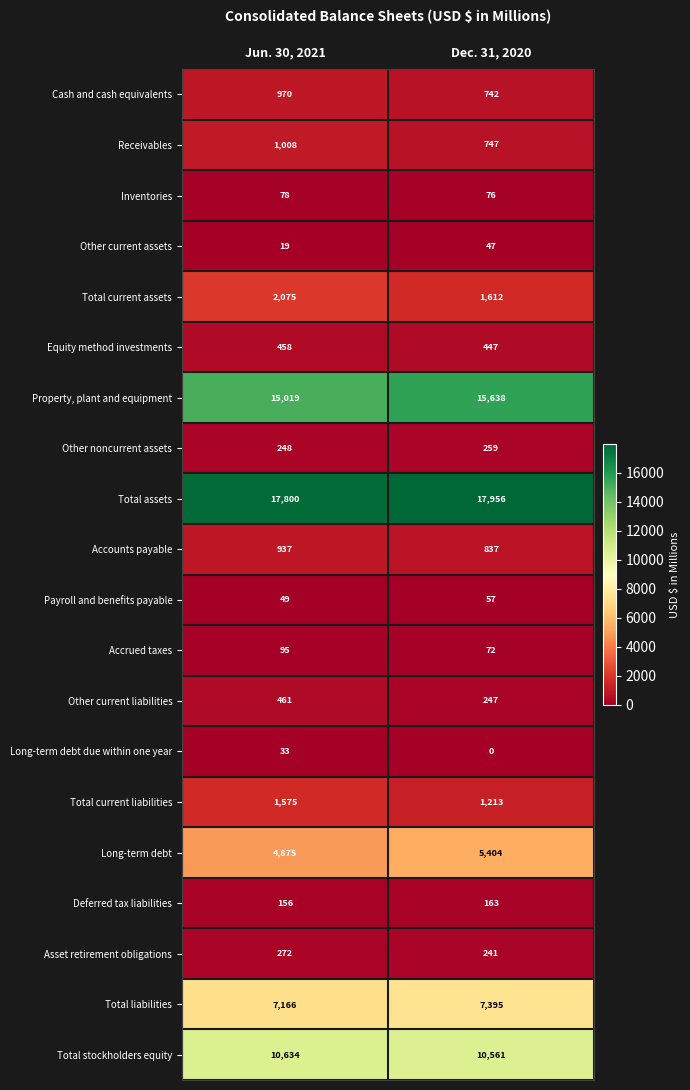

What is the sum of the Payroll and benefits payable values at Jun. 30, 2021 and Dec. 31, 2020?

106